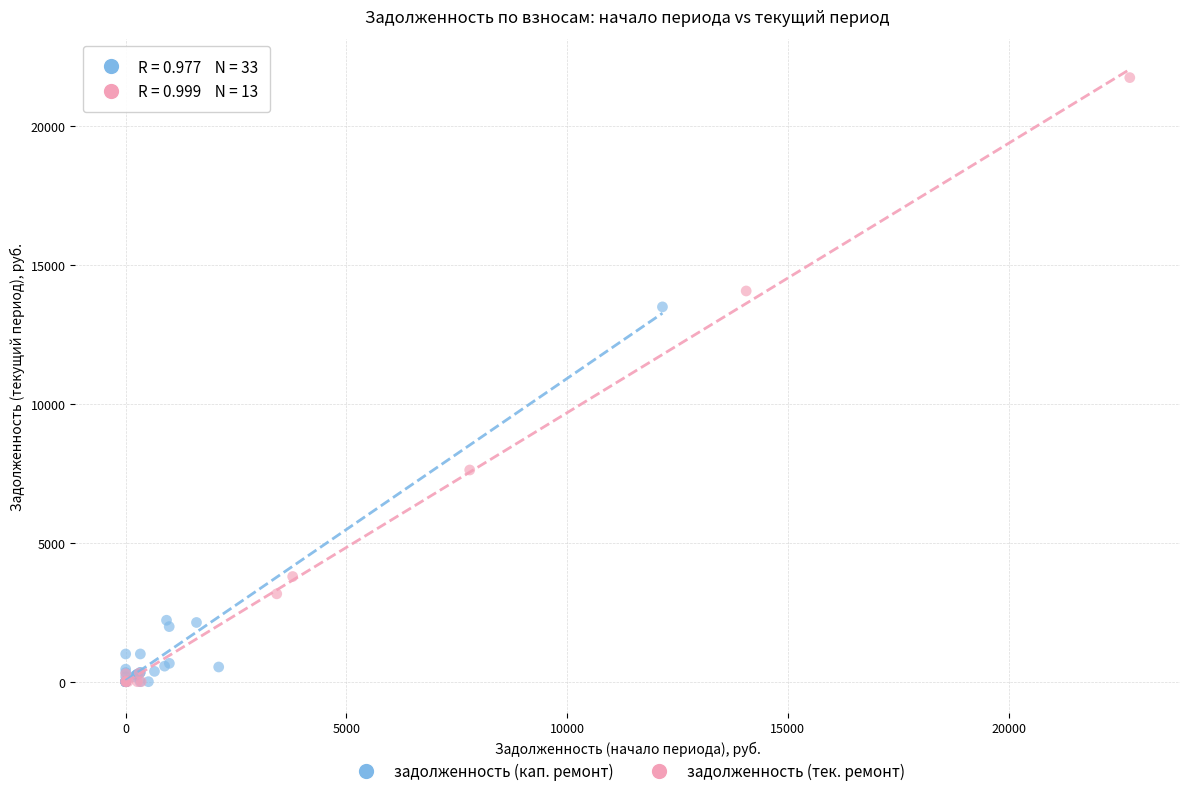

Which series has the widest spread of Y values?

задолженность (тек. ремонт)